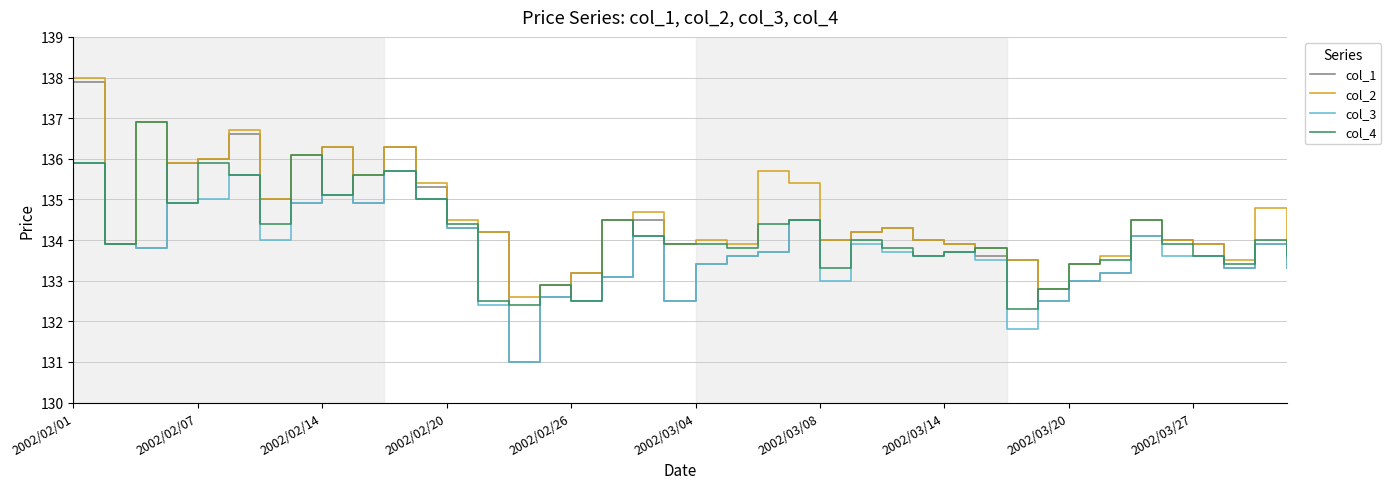

Which series has the widest spread of values?

col_1